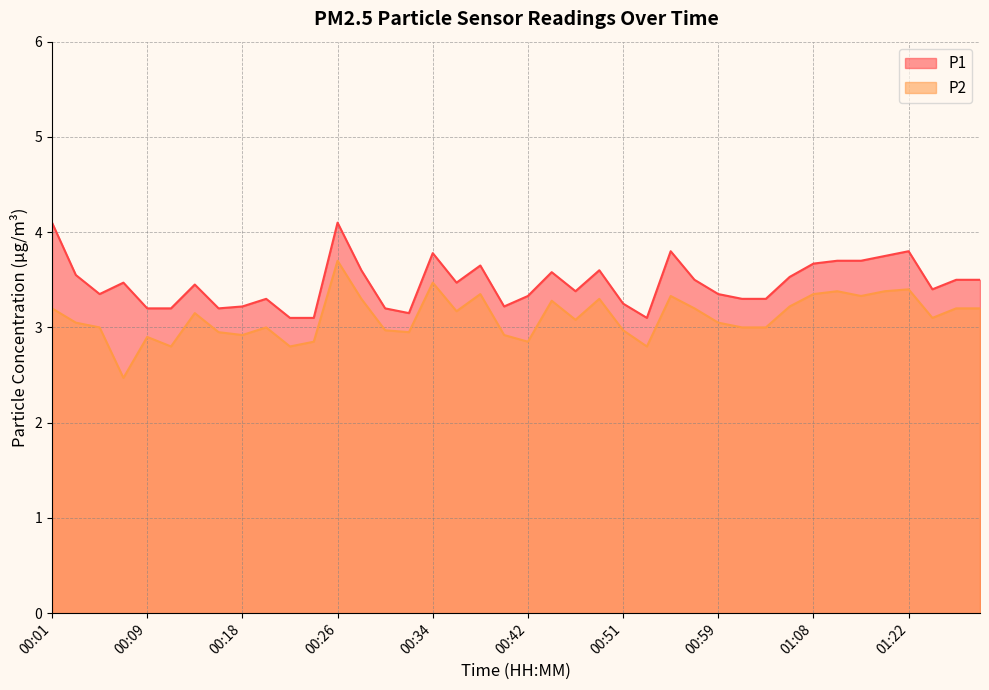

The P2 series shows 3.2 at 00:36. True or false?

True